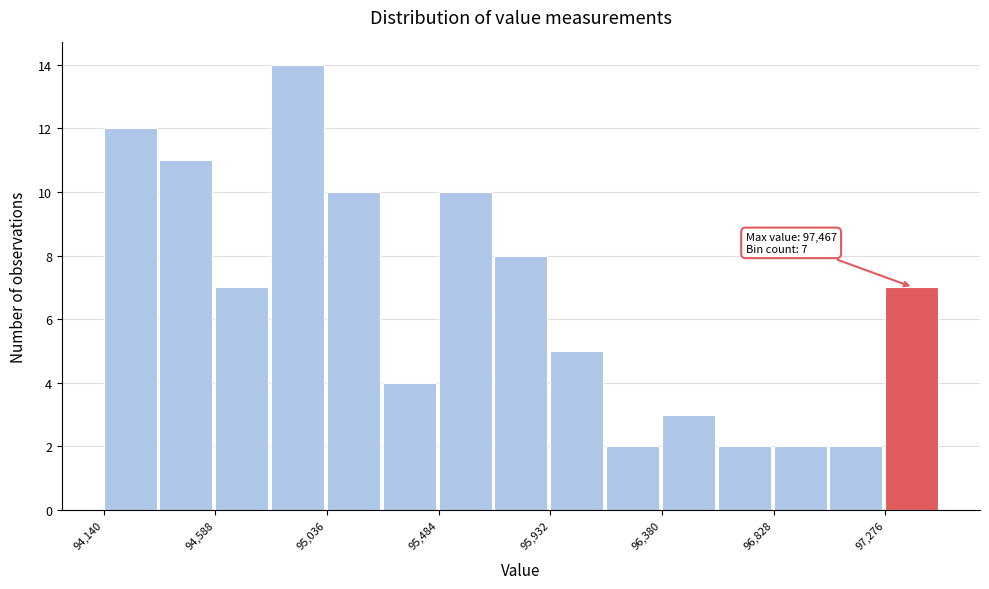

Which range on the x-axis has the tallest bar?

94800 to 95050